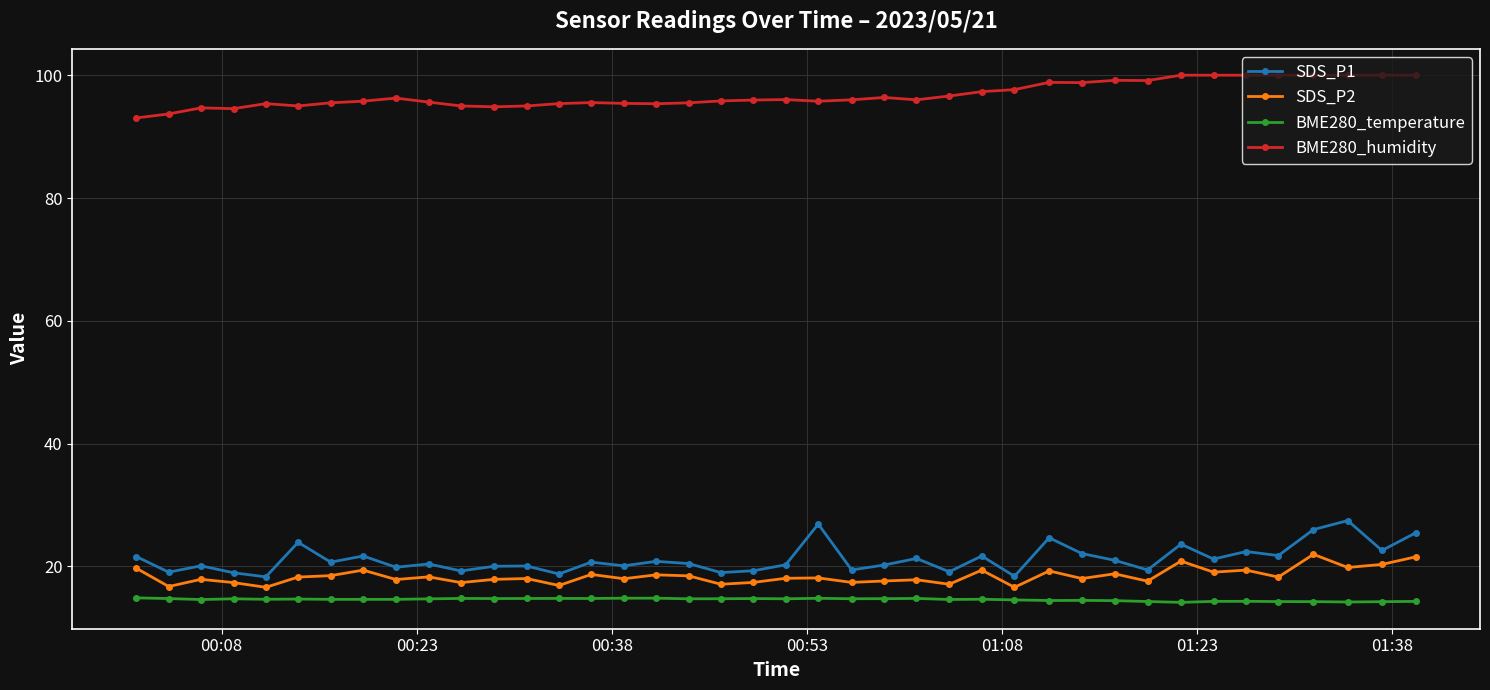

What is the value of the SDS_P1 point at the 4th from the left?

19.0